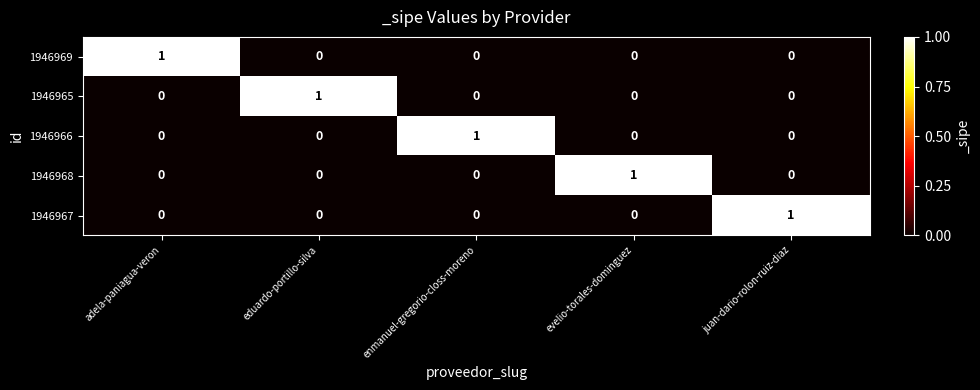

Reading left to right, extract all data points from this chart.

1946969: 1	0	0	0	0
1946965: 0	1	0	0	0
1946966: 0	0	1	0	0
1946968: 0	0	0	1	0
1946967: 0	0	0	0	1